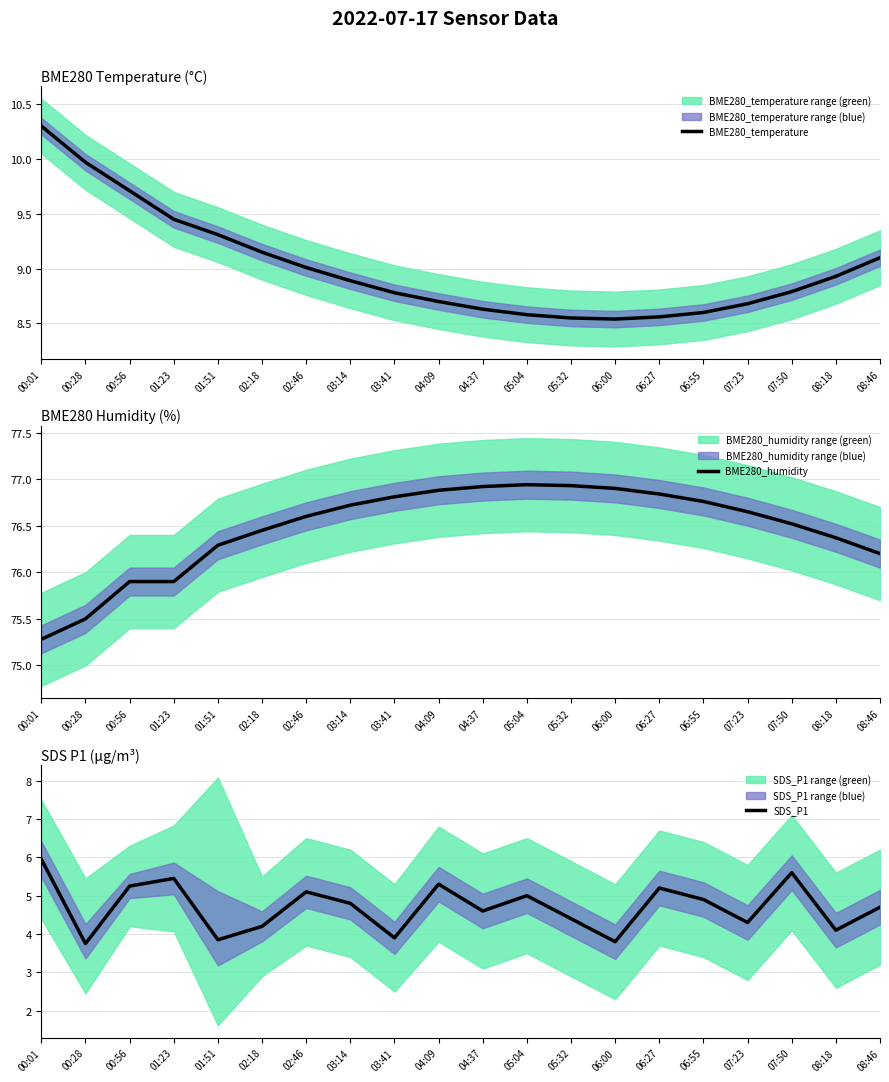

What are all the series names shown in the legend?

BME280_temperature, BME280_humidity, SDS_P1